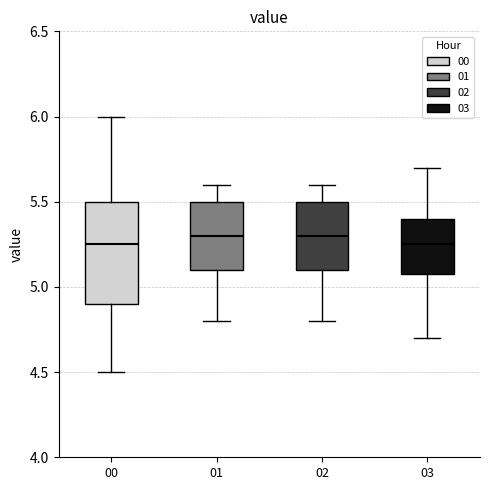

Which box is the tallest, from its lower edge to its upper edge?

00